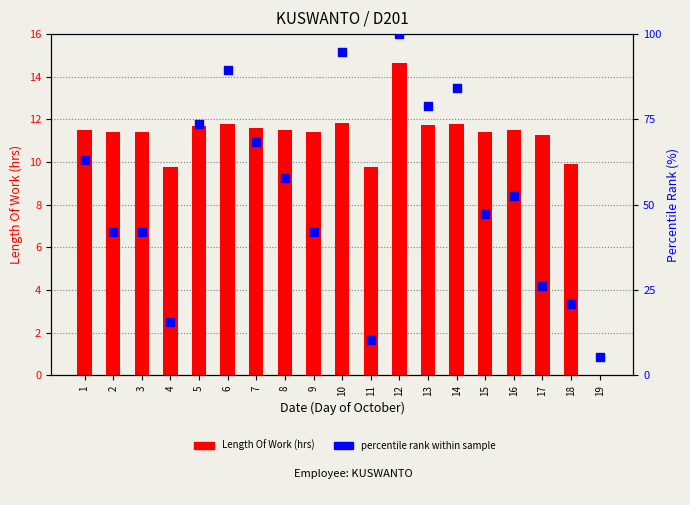

Which series reaches the maximum Y coordinate?

percentile rank within sample